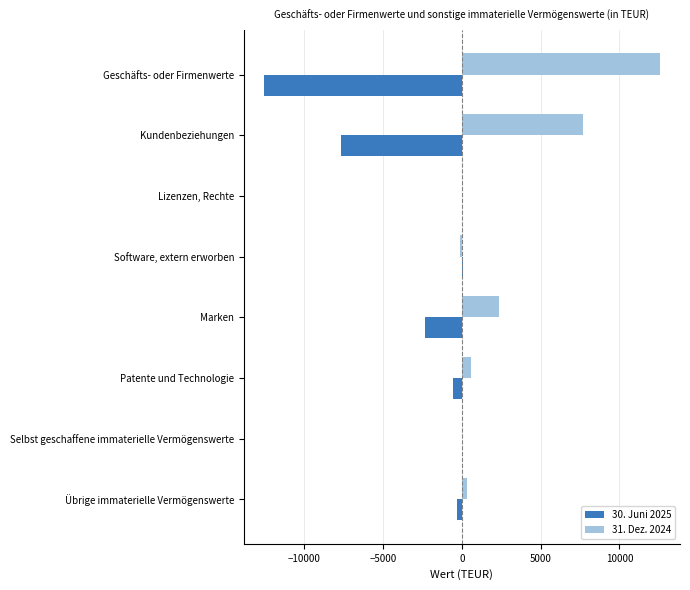

What is the sum of all 31. Dez. 2024 values?

23378.0